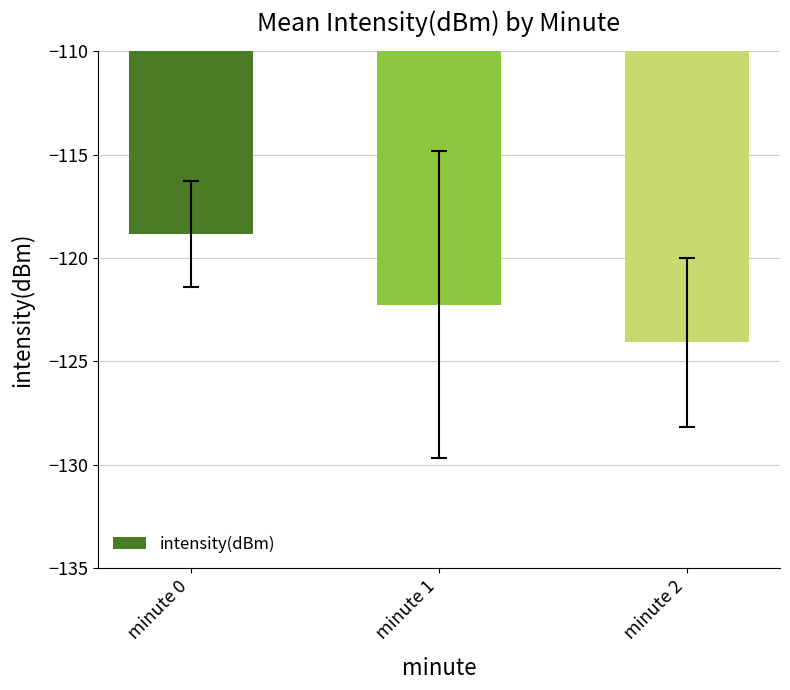

Are the bars horizontal?

No